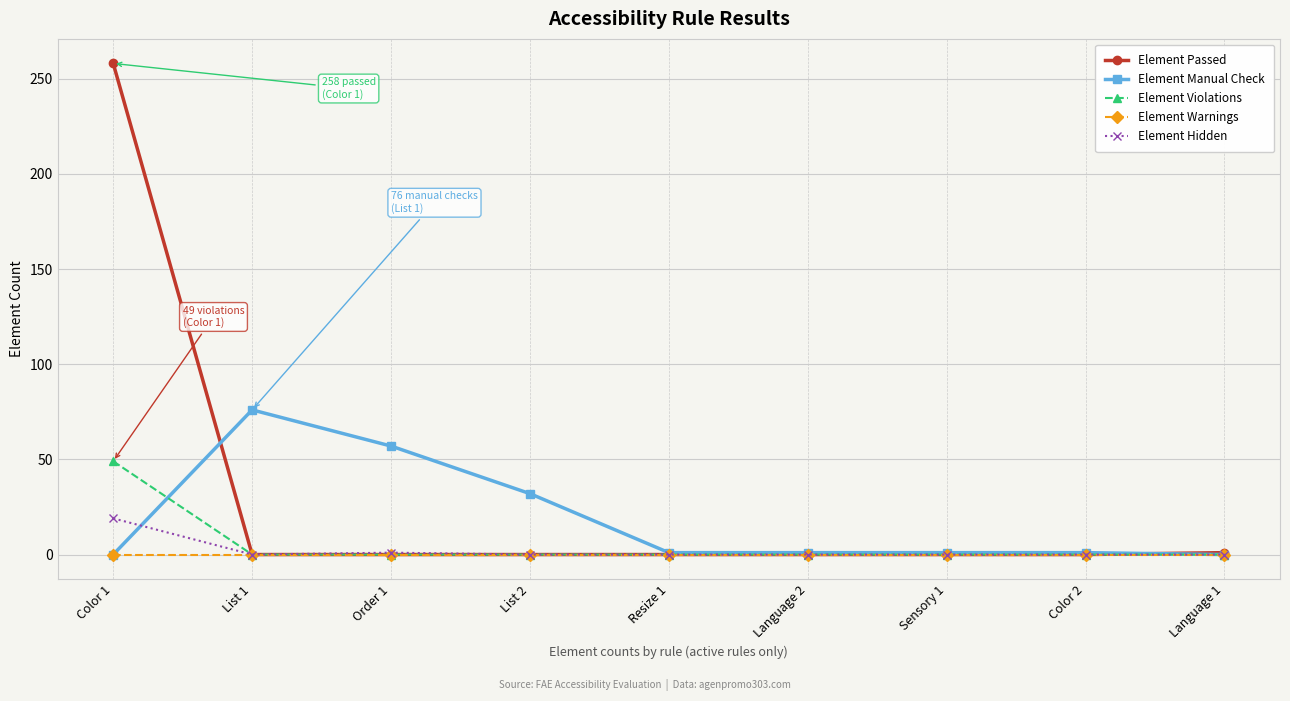

True or false: Element Warnings has a value of 0 at Color 1.

True